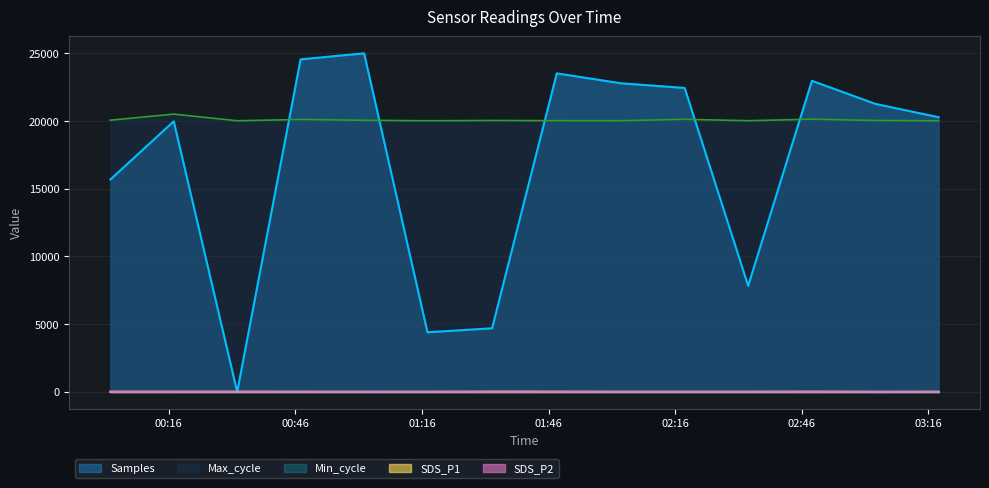

Is it true that Samples equals 9584.4 at 2022/10/19 00:32:14?

False